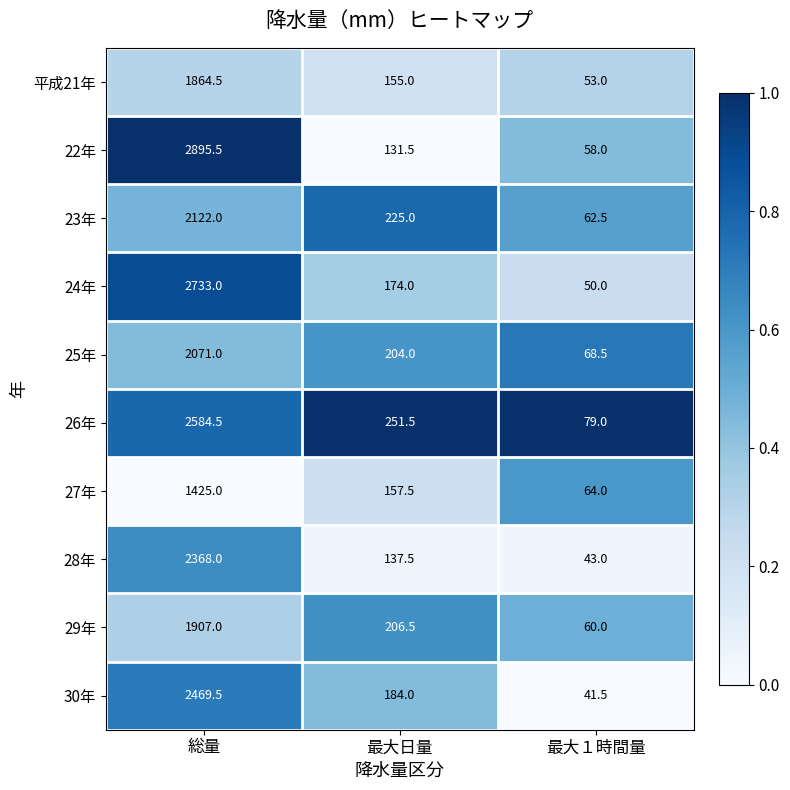

What is the difference between the 25年 values at 最大１時間量 and 最大日量?

135.5